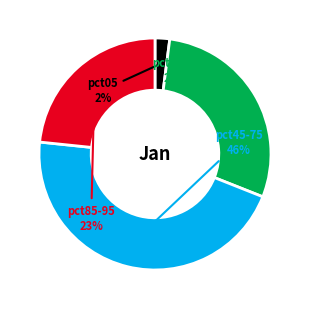

How many slices are in this pie chart?

4